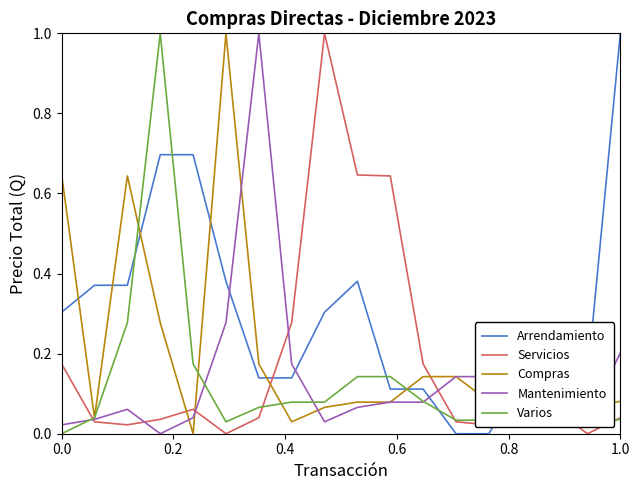

What is the maximum value for Servicios?

1.0